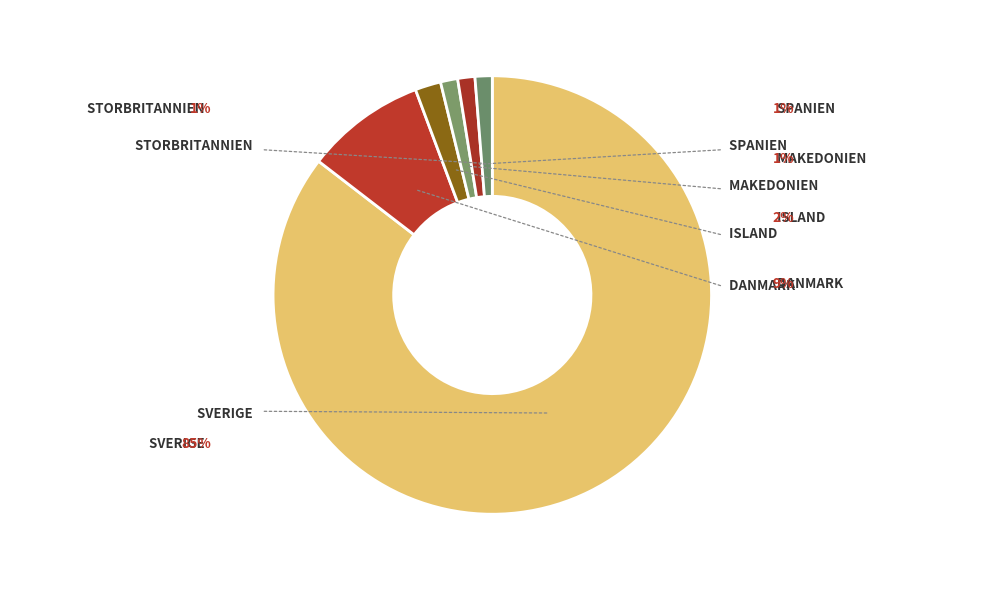

Is it true that Storbritannien is 11% of the pie?

False